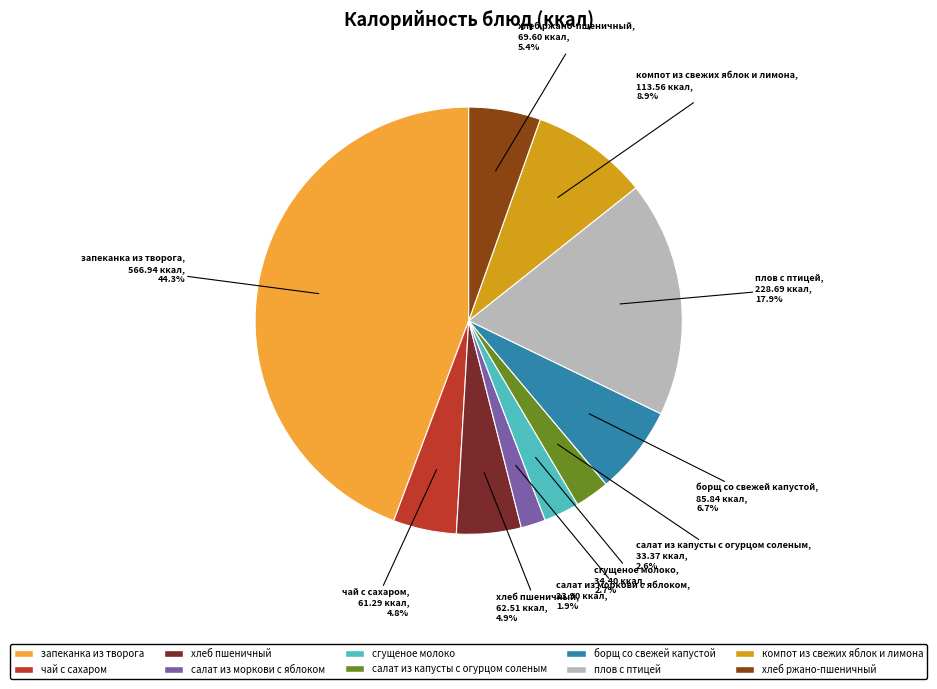

Which has a higher value, салат из моркови с яблоком or салат из капусты с огурцом соленым?

салат из капусты с огурцом соленым